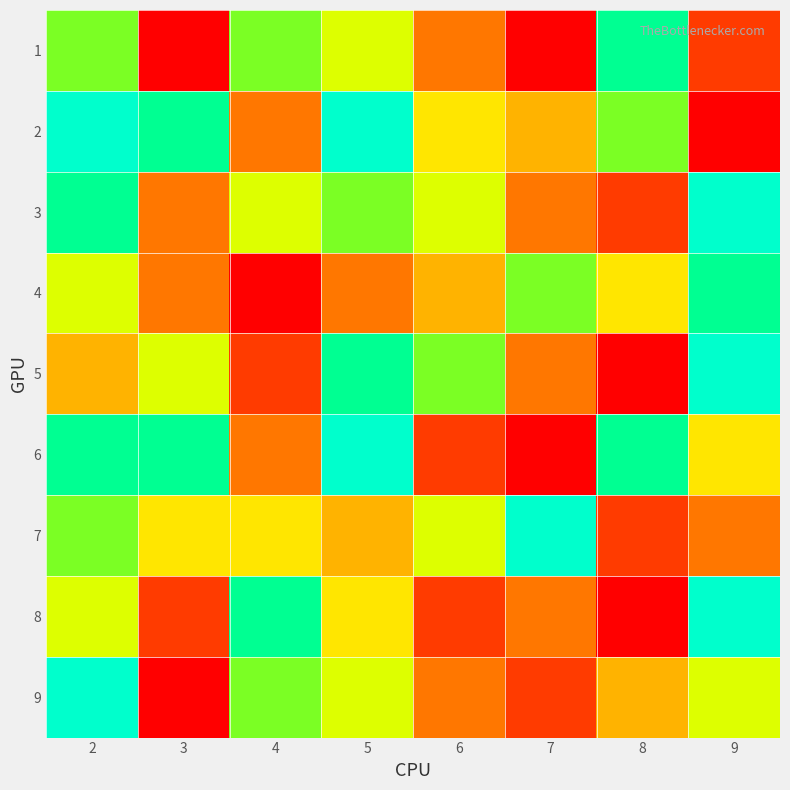

Reading left to right, what are all the values shown in this chart?

1: 2=7	3=1	4=7	5=6	6=3	7=1	8=8	9=2
2: 2=9	3=8	4=3	5=9	6=5	7=4	8=7	9=1
3: 2=8	3=3	4=6	5=7	6=6	7=3	8=2	9=9
4: 2=6	3=3	4=1	5=3	6=4	7=7	8=5	9=8
5: 2=4	3=6	4=2	5=8	6=7	7=3	8=1	9=9
6: 2=8	3=8	4=3	5=9	6=2	7=1	8=8	9=5
7: 2=7	3=5	4=5	5=4	6=6	7=9	8=2	9=3
8: 2=6	3=2	4=8	5=5	6=2	7=3	8=1	9=9
9: 2=9	3=1	4=7	5=6	6=3	7=2	8=4	9=6